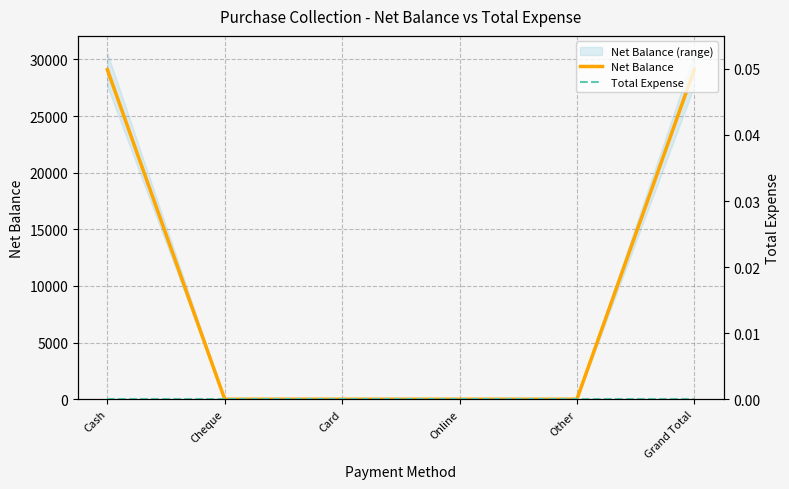

Reading left to right, what are all the values shown in this chart?

Net Balance: 29100	0	0	0	0	29100
Total Expense: 0	0	0	0	0	0